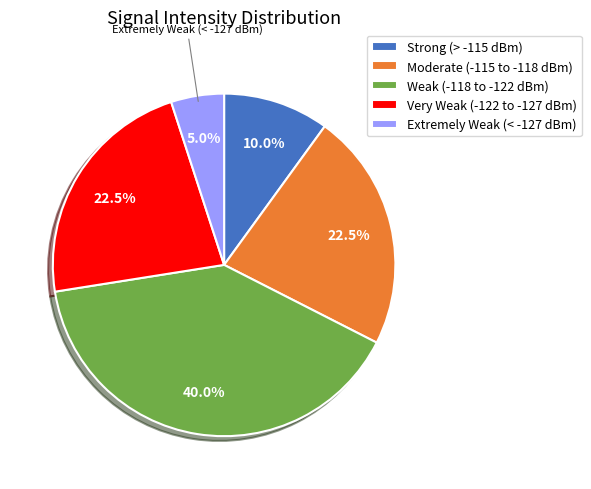

What is the ratio of the value at Extremely Weak (< -127 dBm) to the value at Strong (> -115 dBm)?

0.5